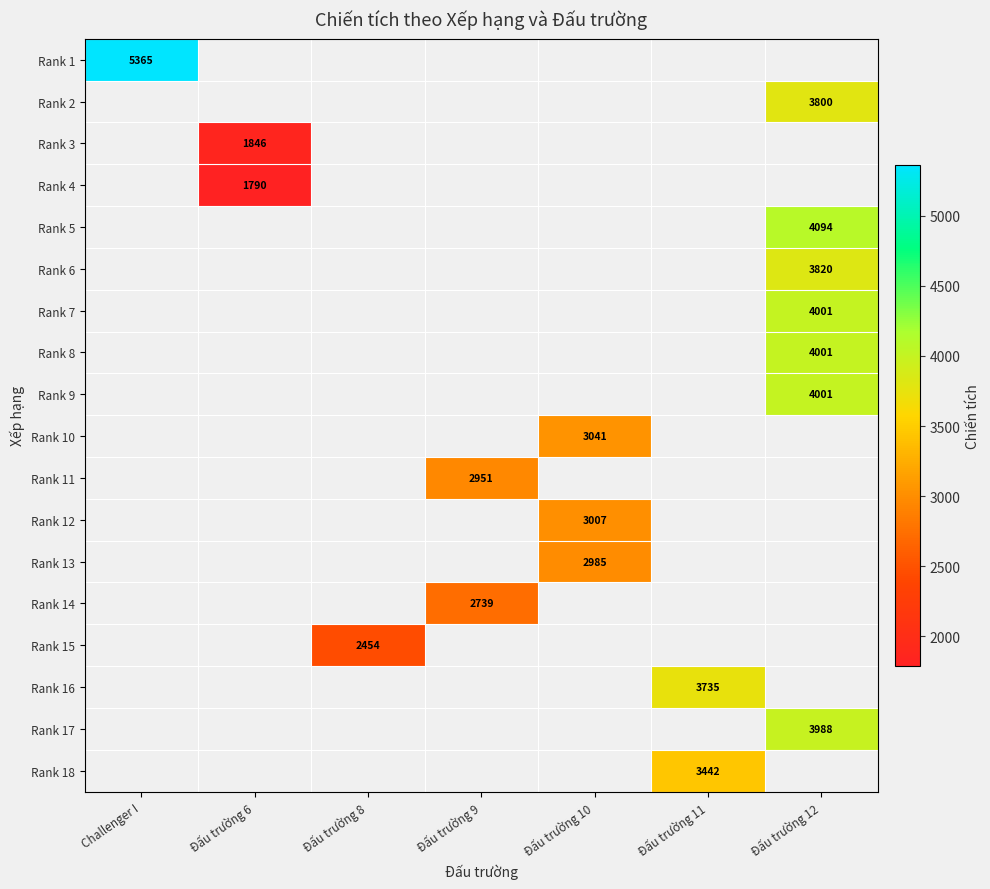

How many distinct data groups are displayed?

18